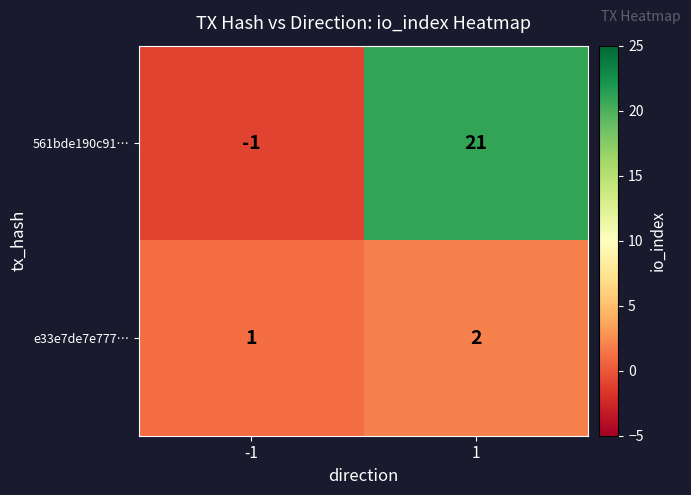

What is the difference between the 561bde190c91… values at -1 and 1?

22